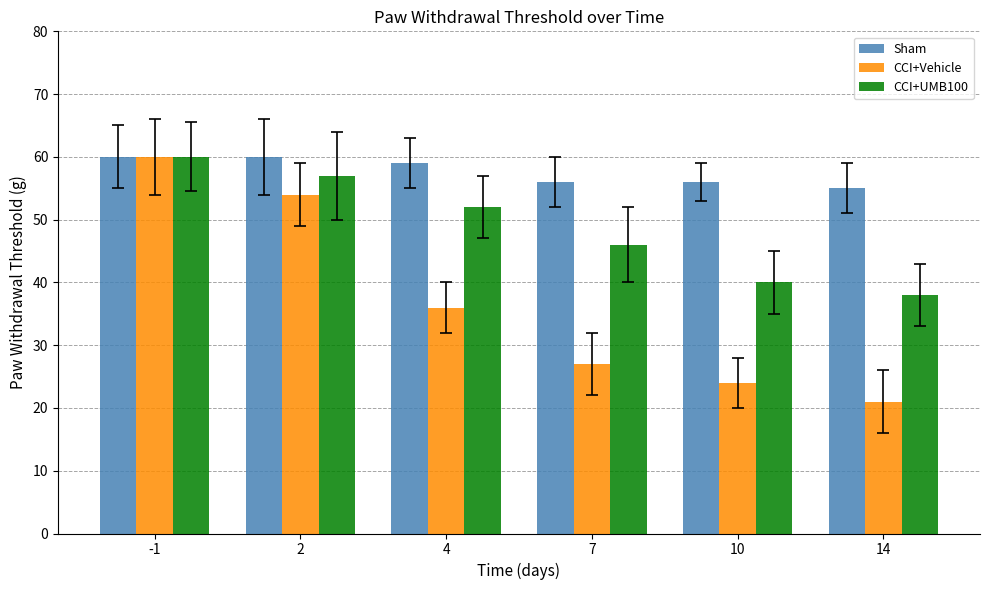

What is the value of the CCI+Vehicle bar at the 2nd from the left?

54